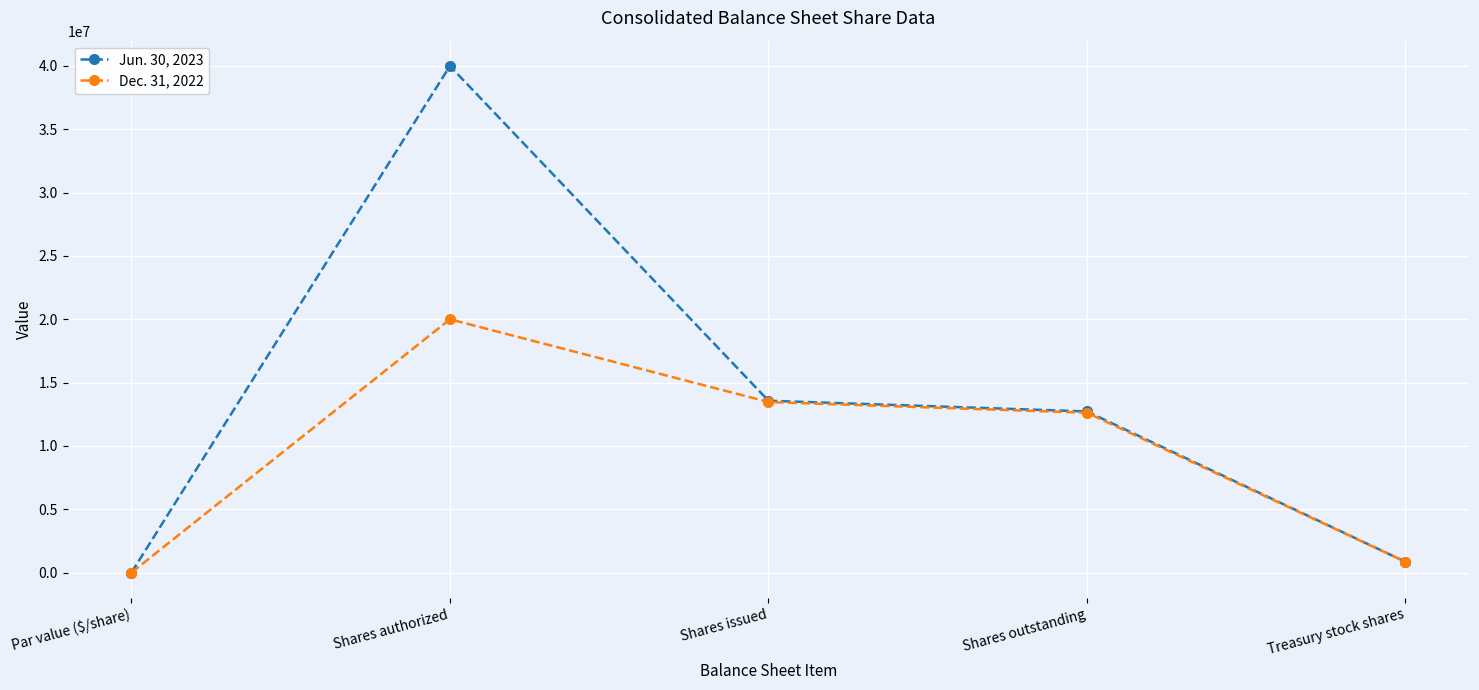

Which series has the largest total across all categories?

Jun. 30, 2023